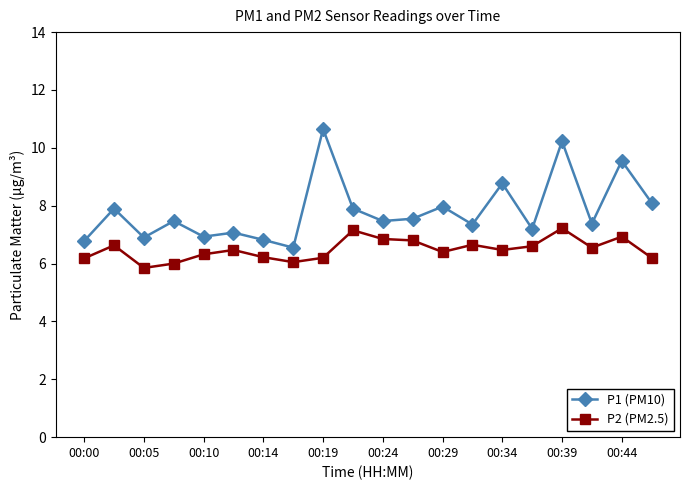

List the series in order of their peak value, highest first.

P1 (PM10), P2 (PM2.5)